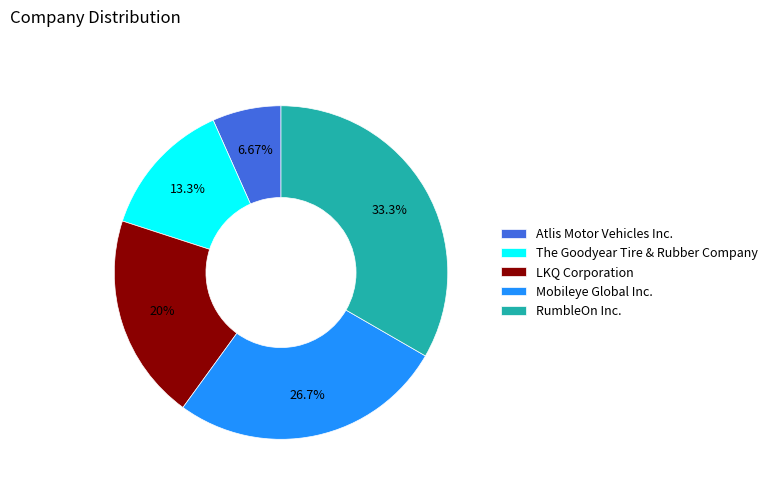

To the nearest percent, what percentage of the pie is Mobileye Global Inc.?

27%